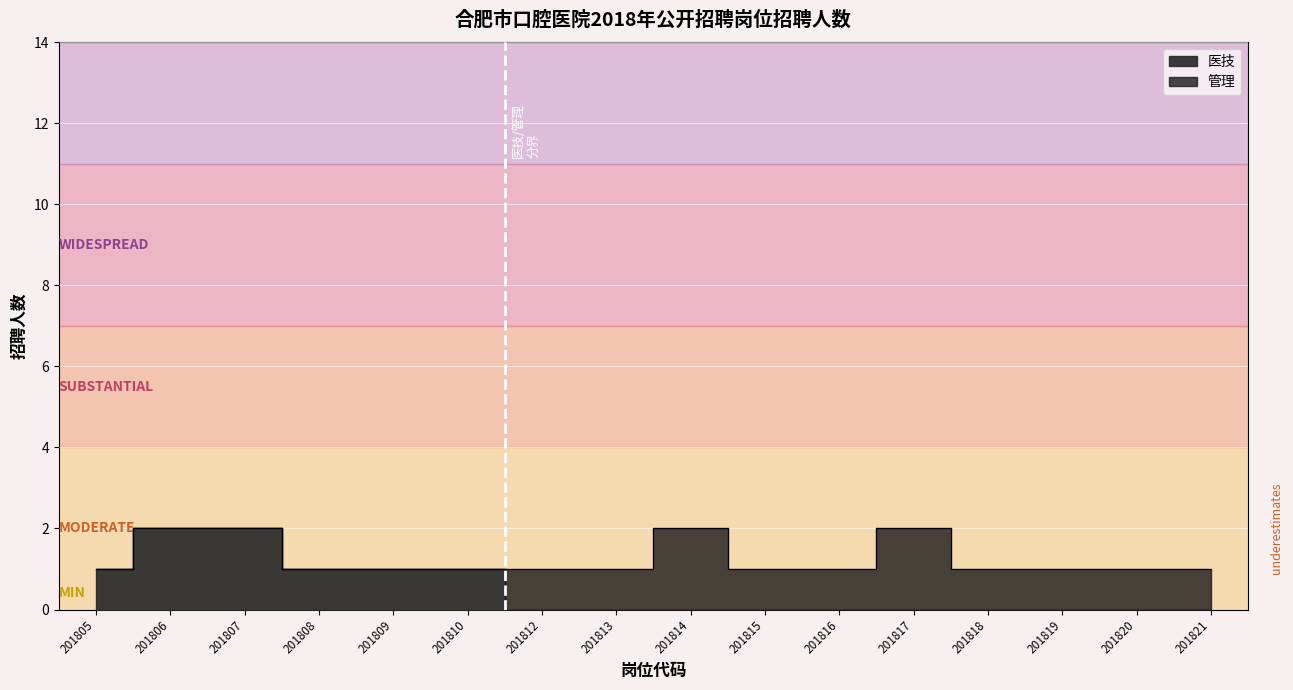

What are all the series names shown in the legend?

医技, 管理